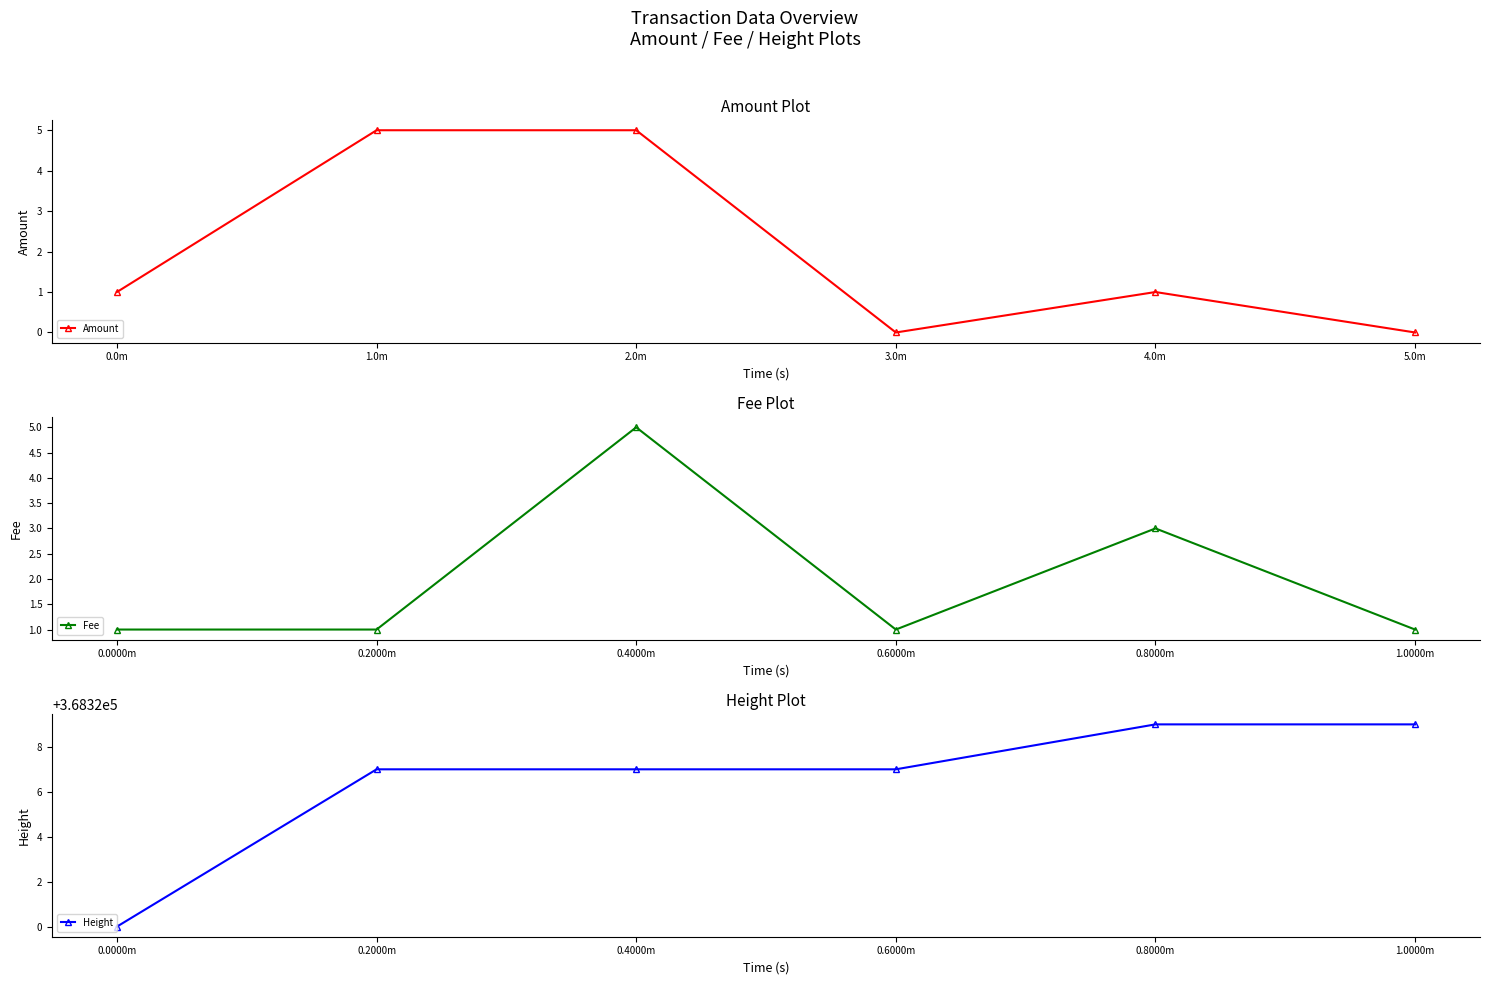

At how many categories does at least one series exceed 59126?

6